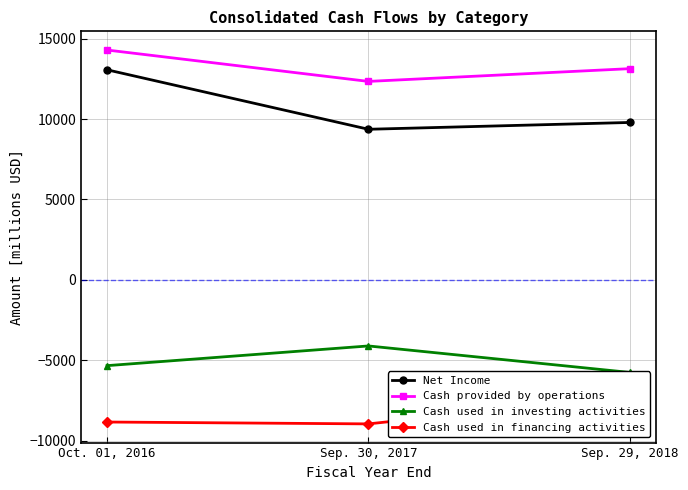

What is the label of the 2nd point from the left?

Sep. 30, 2017